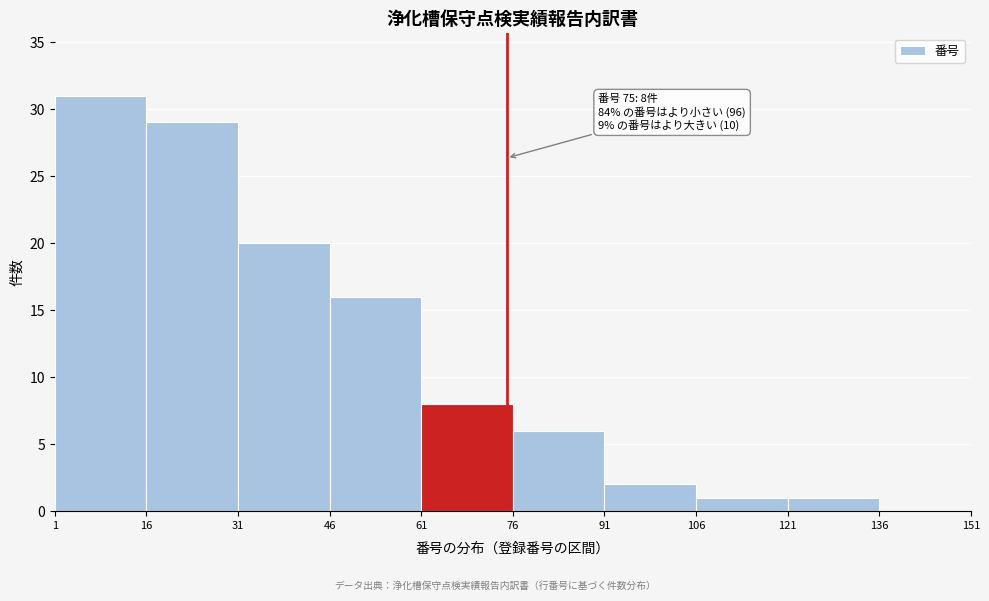

Which range on the x-axis has the tallest bar?

1 to 16